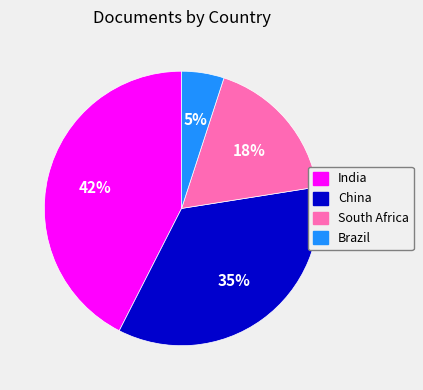

Which slice is the largest?

India